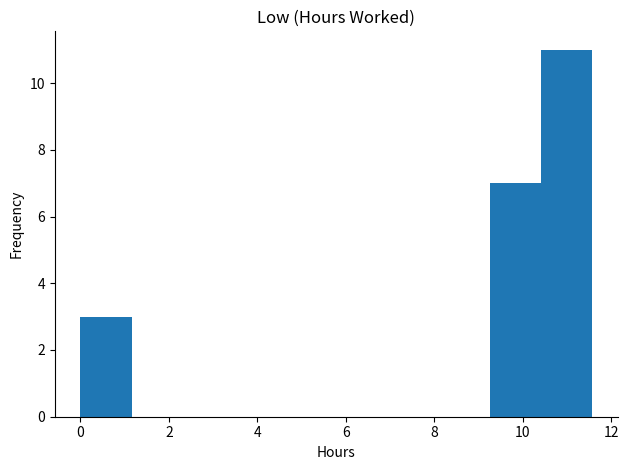

Reading left to right, list every bar in this chart as the range it spans on the x-axis followed by its height. Neither the bar edges nor the heights are printed on the chart, so give them approximately, as read against the axes.

0.0 to 1.2: 3
1.2 to 2.4: 0
2.4 to 3.4: 0
3.4 to 4.6: 0
4.6 to 5.8: 0
5.8 to 7.0: 0
7.0 to 8.0: 0
8.0 to 9.2: 0
9.2 to 10.4: 7
10.4 to 11.6: 11